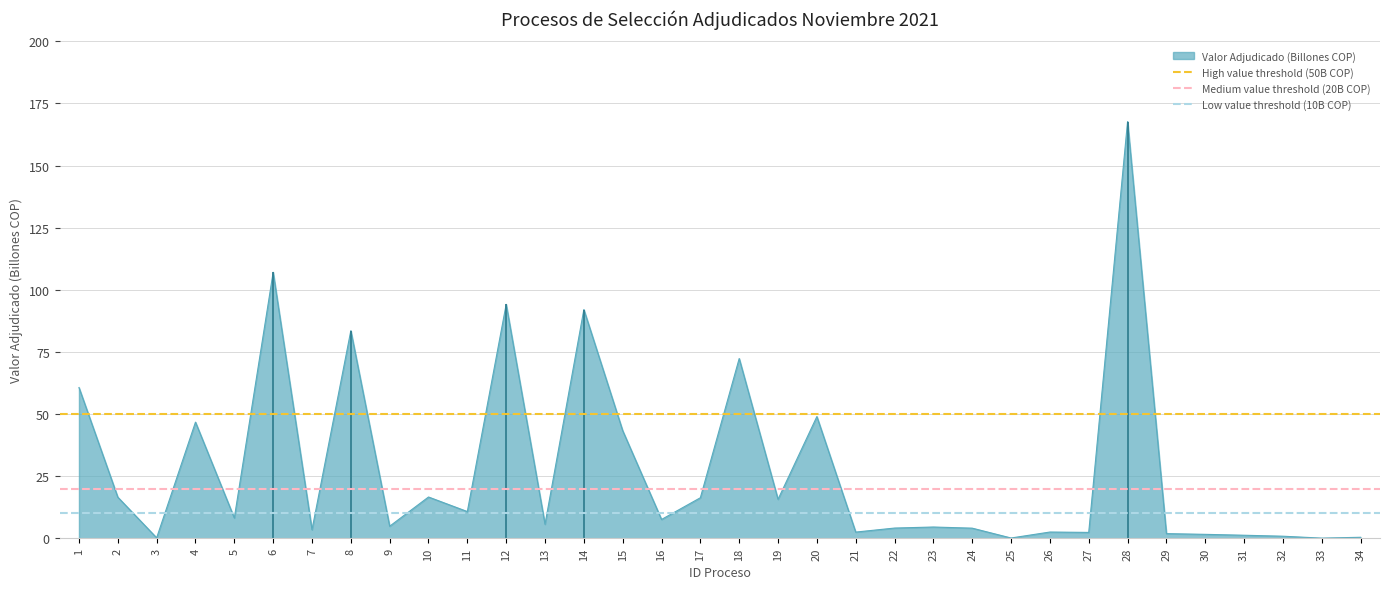

Does the chart display data point markers on the line(s)?

No